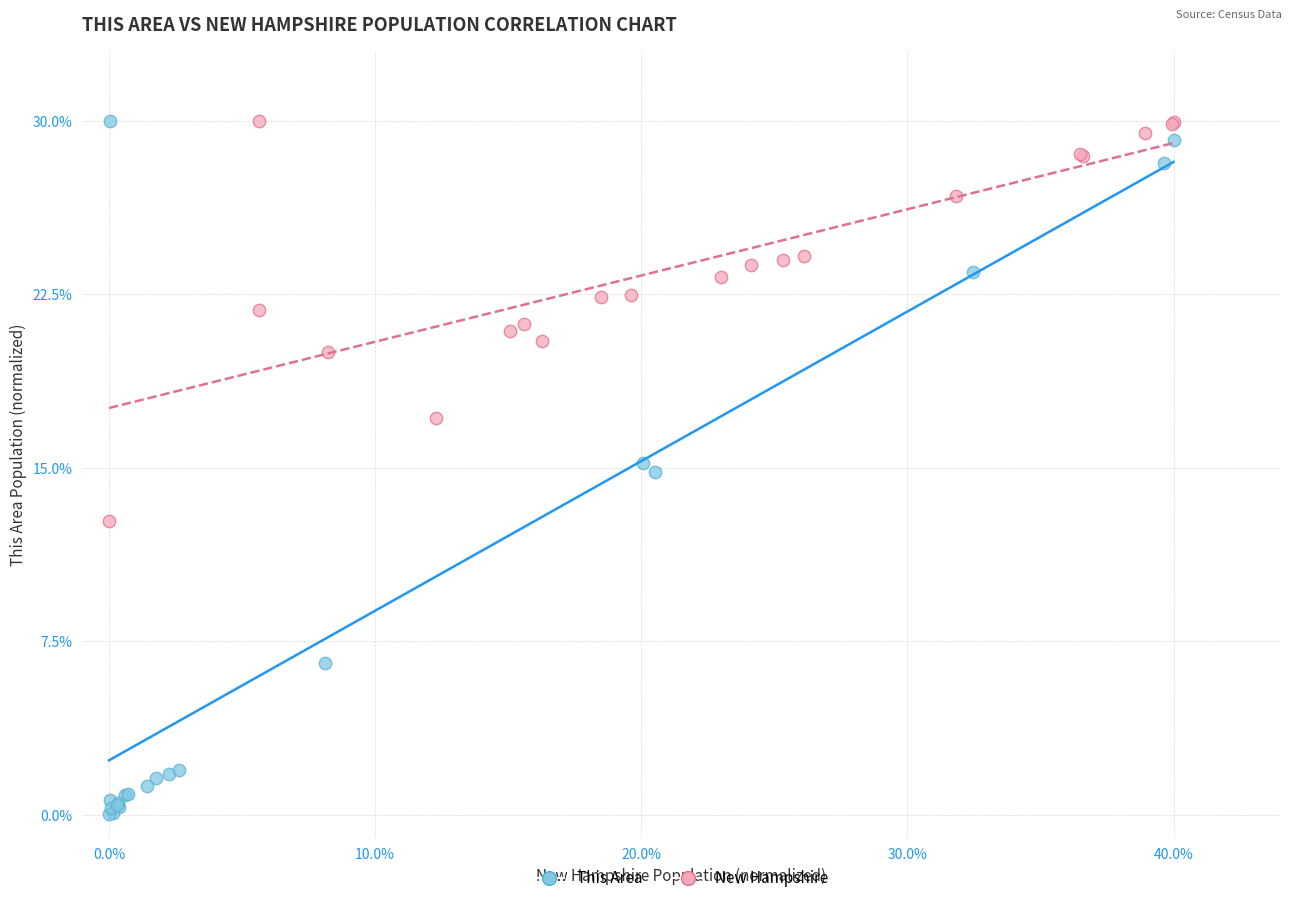

Which series has the widest spread of Y values?

This Area